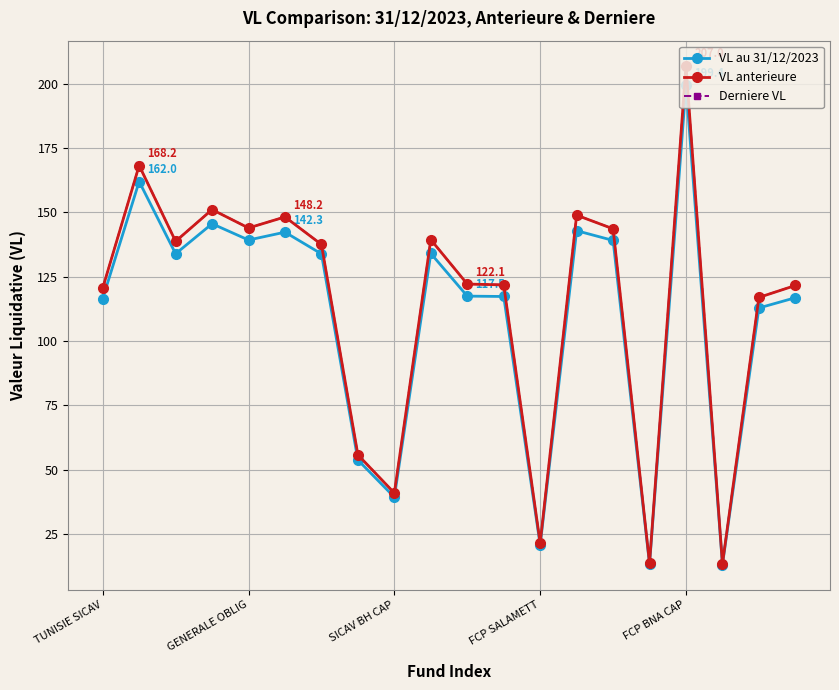

True or false: Derniere VL has more than 1 points higher than both neighbors.

True